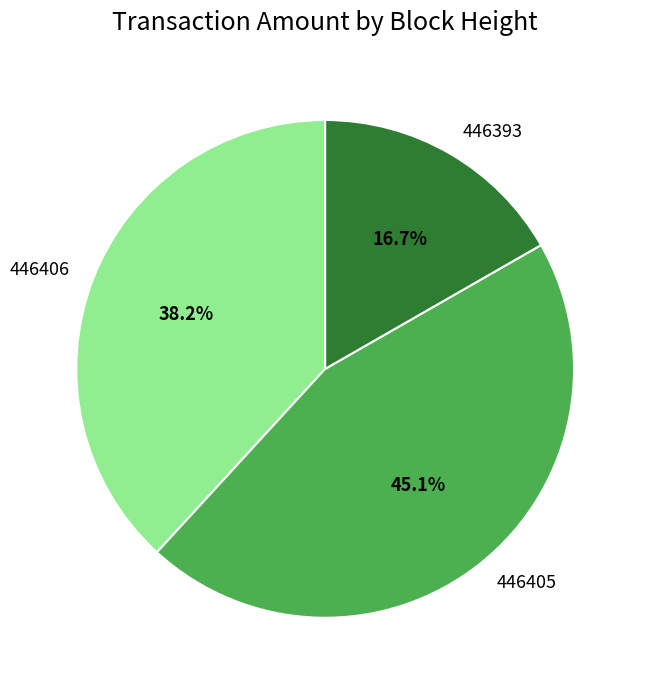

What percentage do 446406 and 446393 together represent?

54.9%